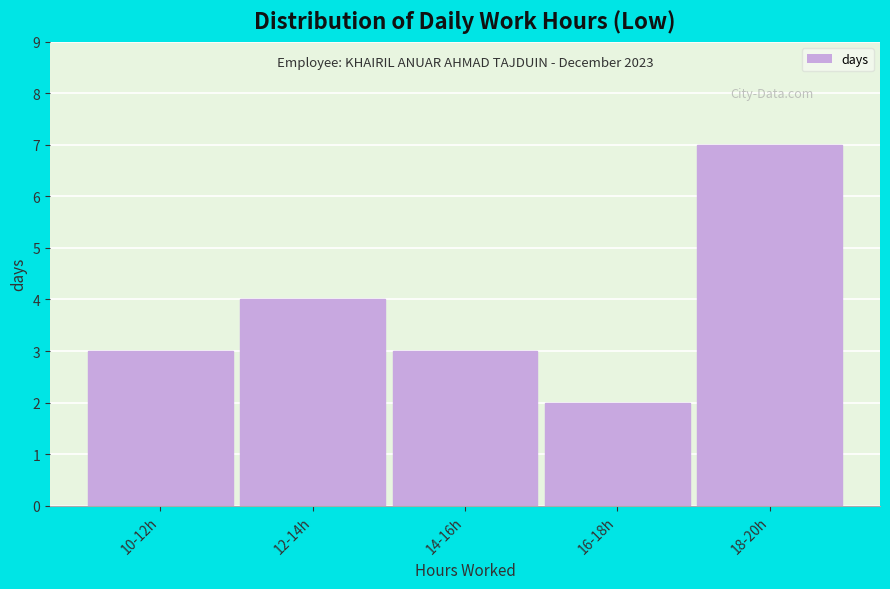

Reading left to right, extract all data points from this chart.

10-12h=3	12-14h=4	14-16h=3	16-18h=2	18-20h=7